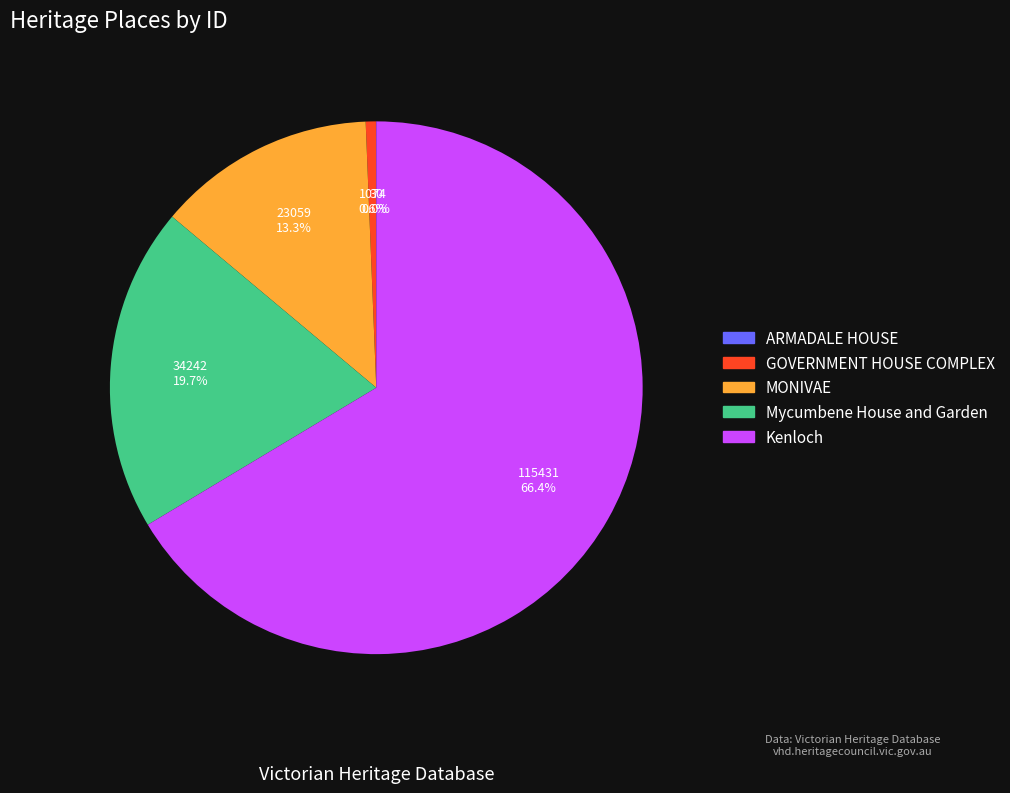

Which category accounts for the majority?

Kenloch